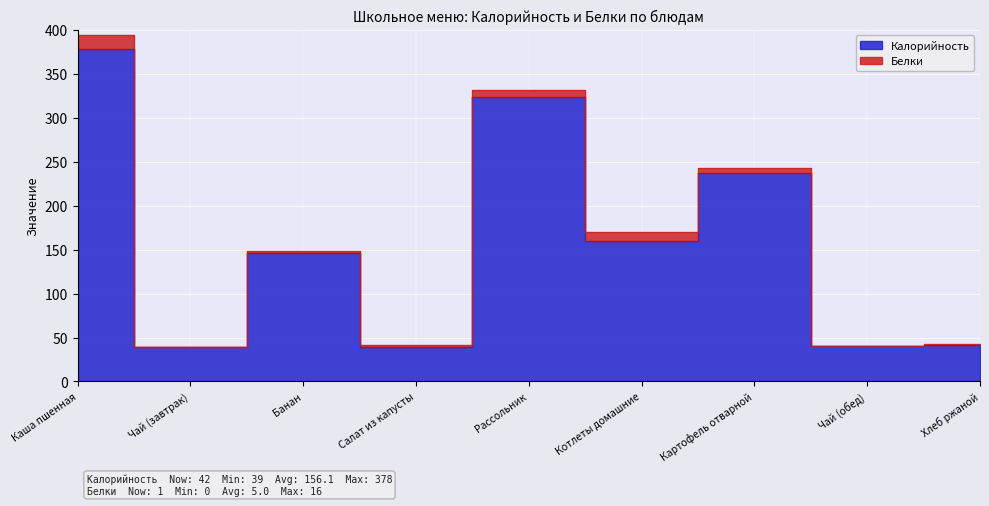

The value at Каша пшенная is 378. True or false?

True